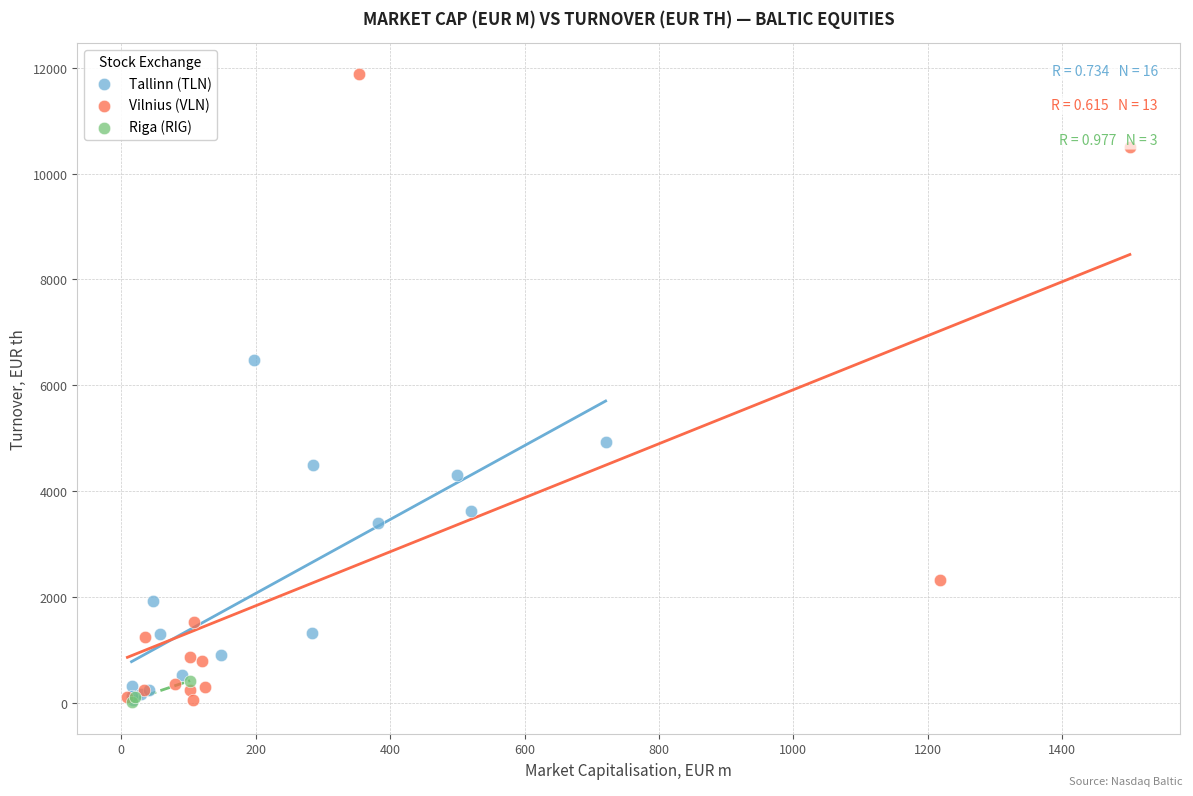

Which series contains the highest Y value?

Vilnius (VLN)